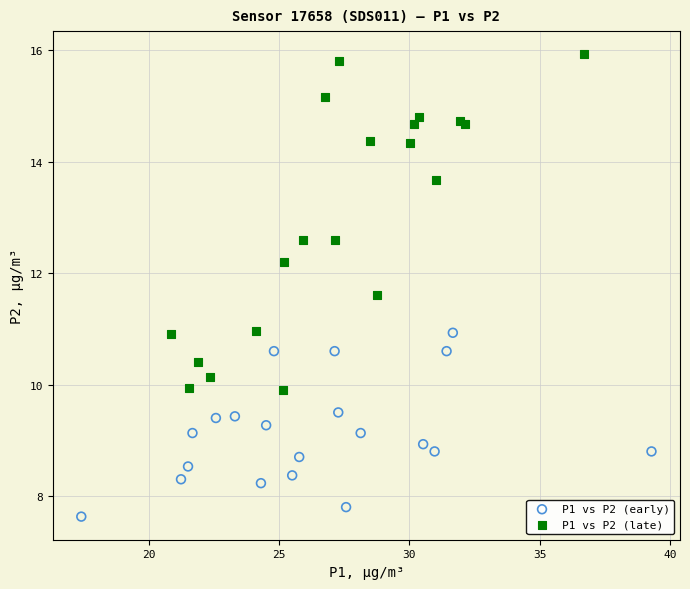

Which series reaches the minimum Y coordinate?

P1 vs P2 (early)